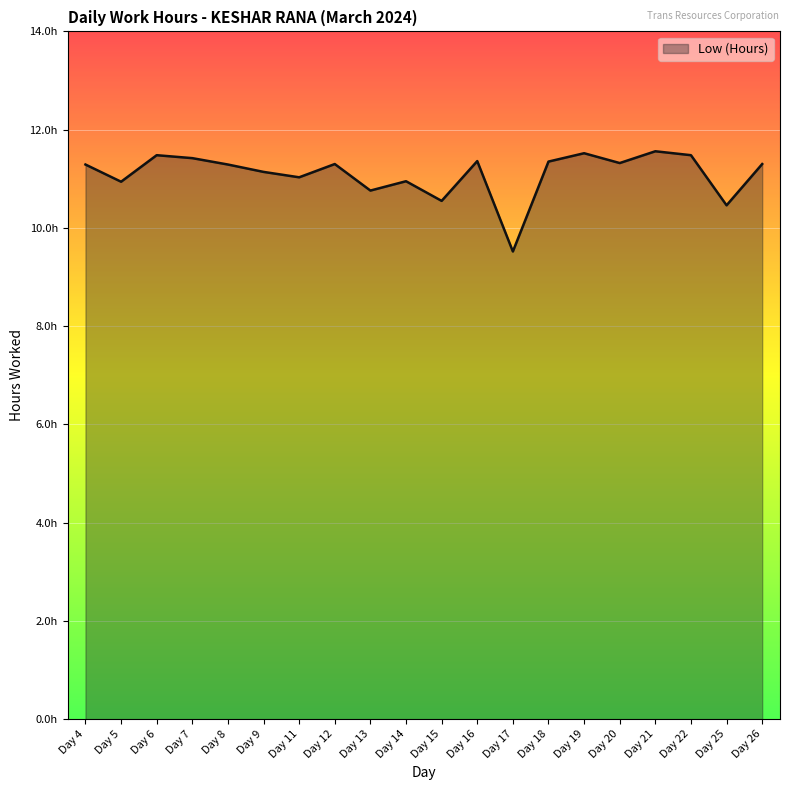

What is the difference between the maximum and second lowest values?

1.1